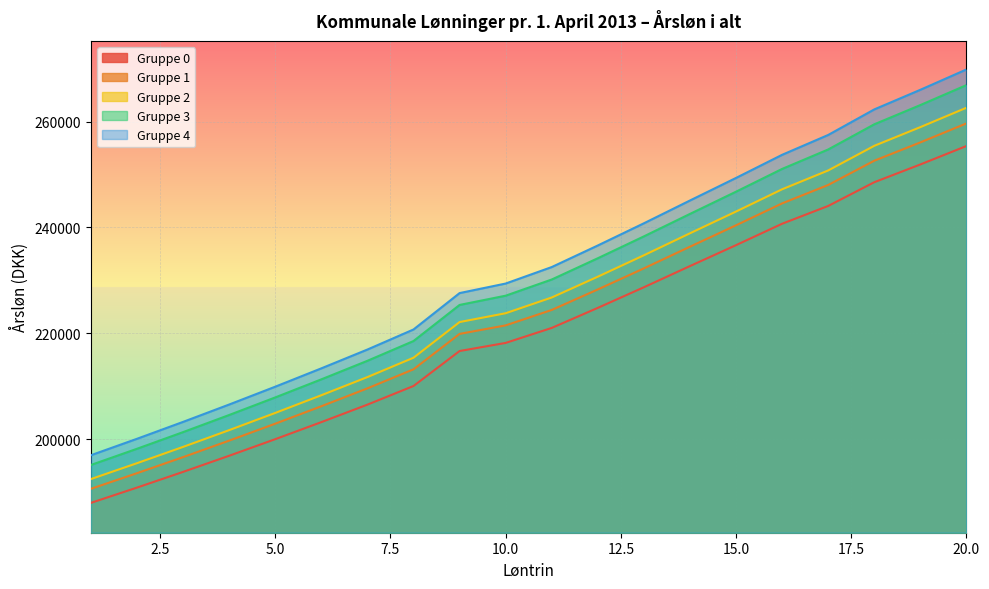

The Gruppe 2 series shows 301561 at 6. True or false?

False